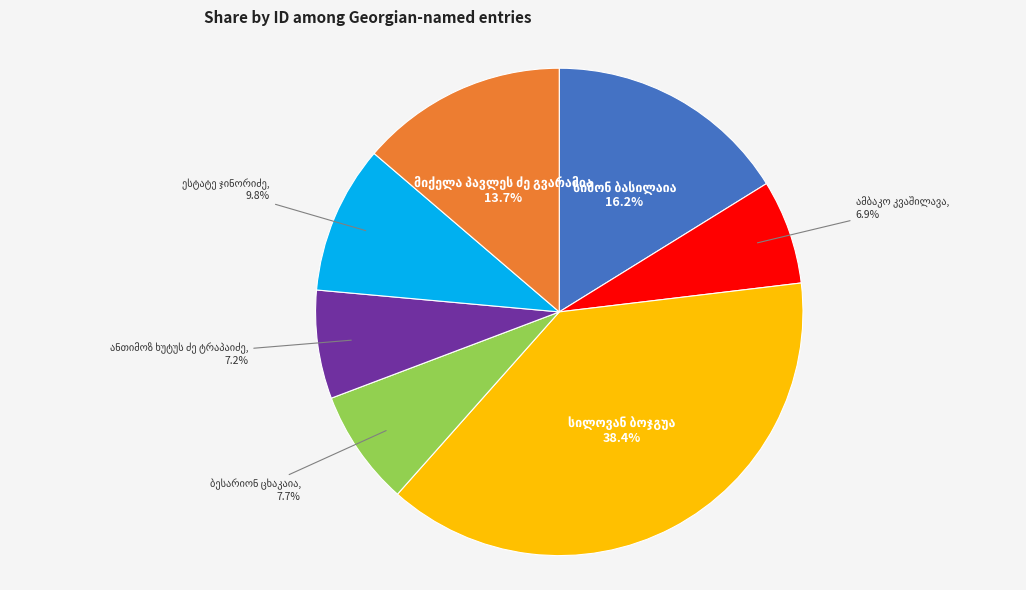

Is there any slice that represents more than half of the pie?

No